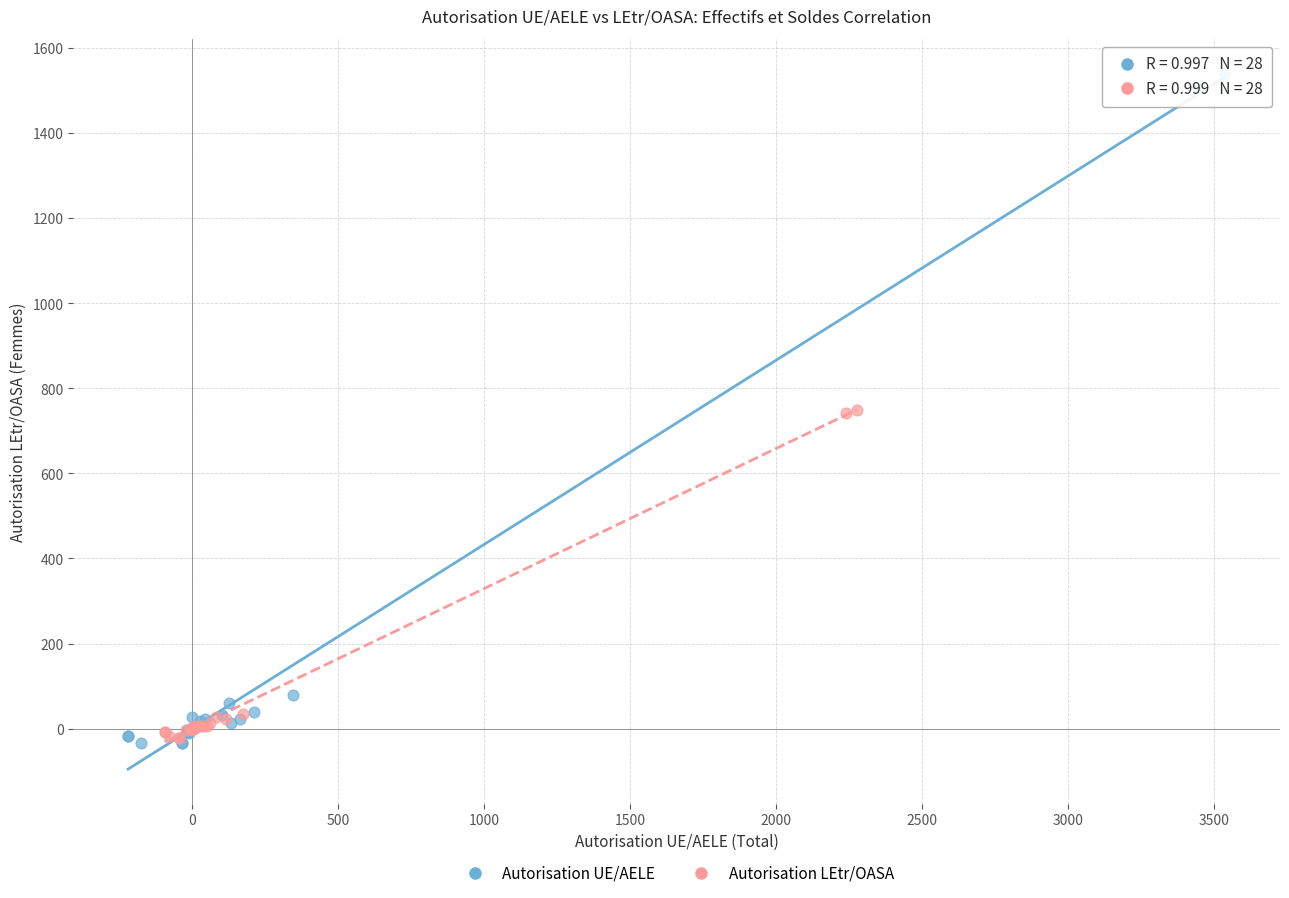

Which series has the largest Y range (max minus min)?

Autorisation UE/AELE